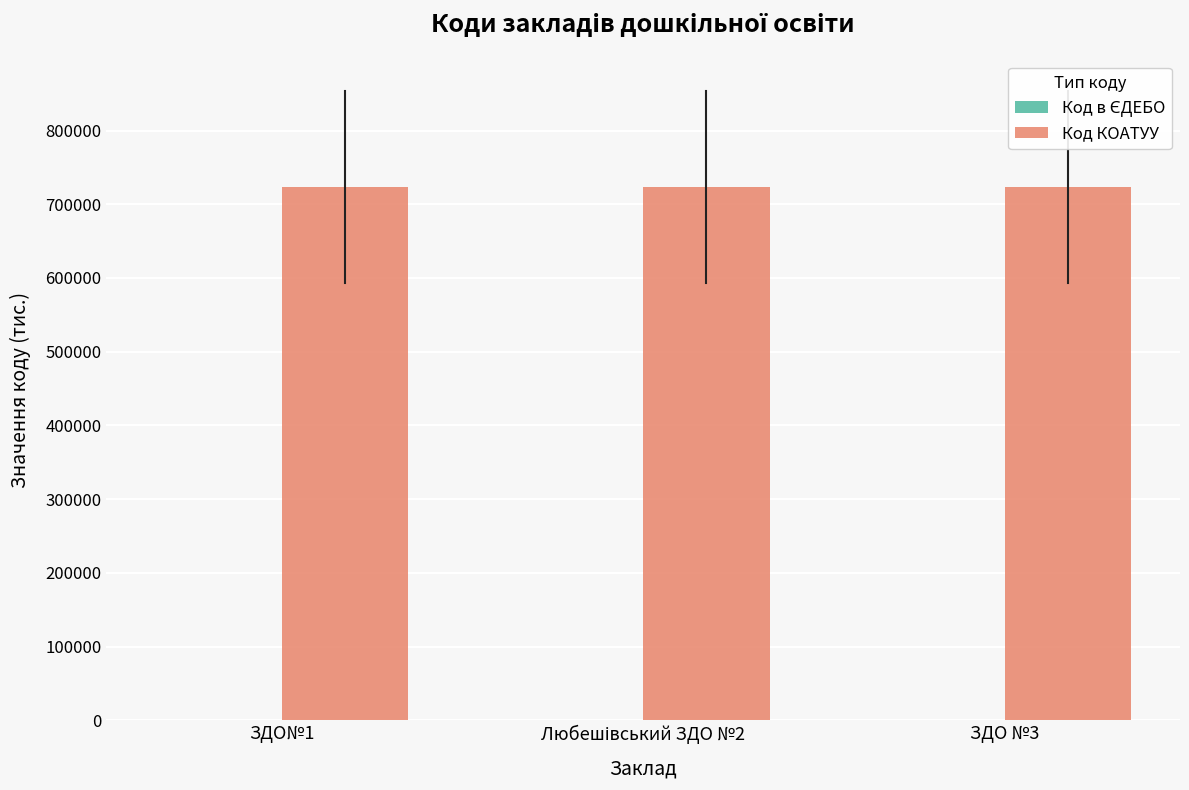

What is the greatest value displayed?

723155.1